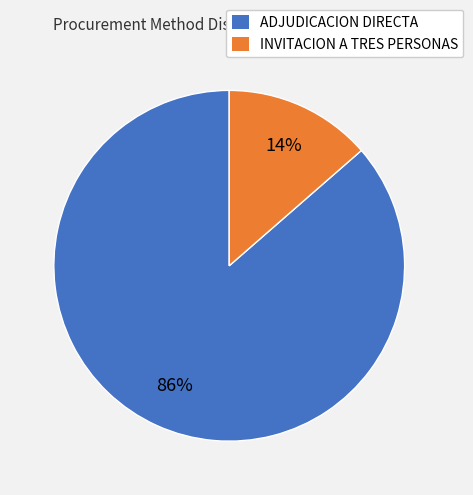

Is the sum of ADJUDICACION DIRECTA and INVITACION A TRES PERSONAS greater than half?

Yes